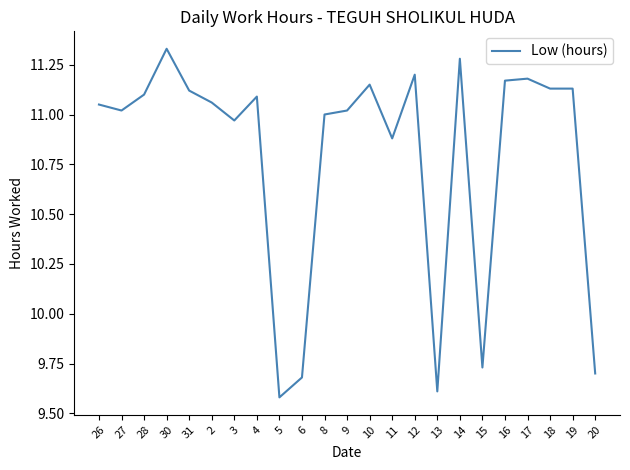

At which label is the value closest to 10?

15